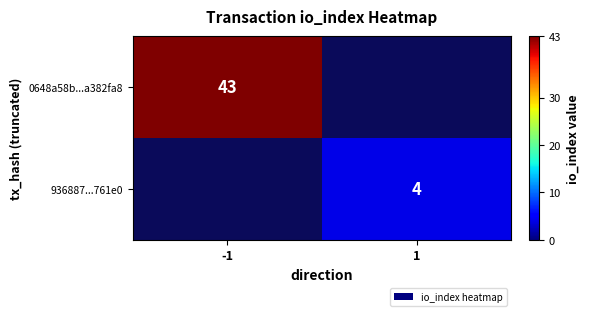

True or false: 936887...761e0 has a value of 4 at 1.

True